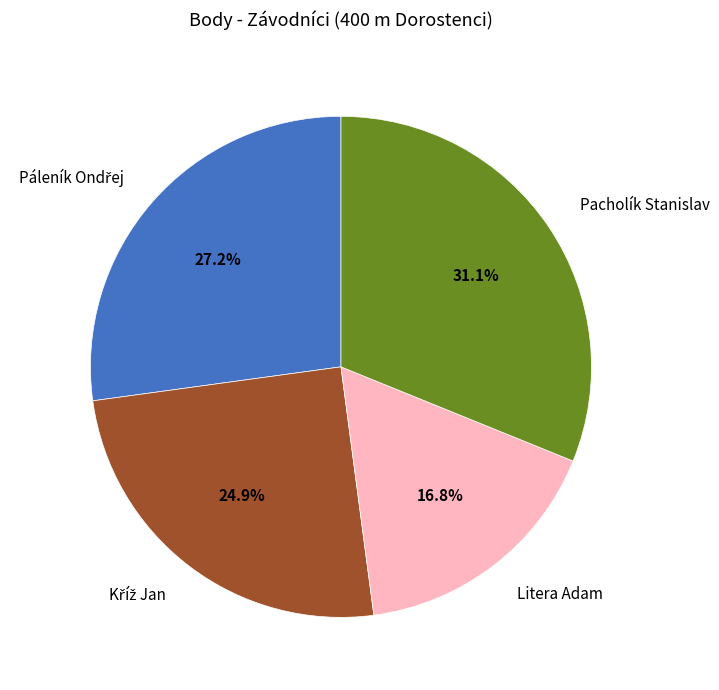

Is Litera Adam the majority of the pie?

No